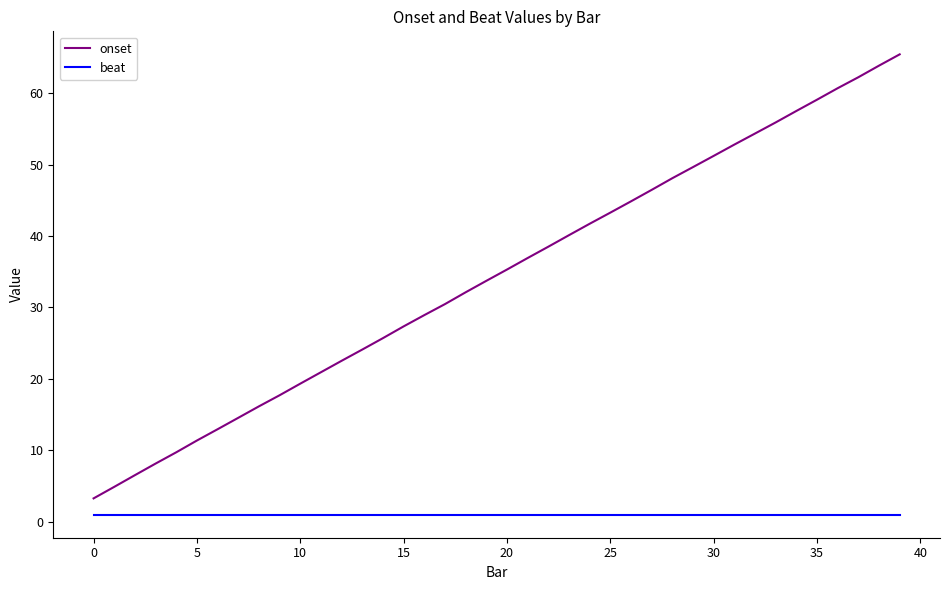

What are all the series names shown in the legend?

onset, beat